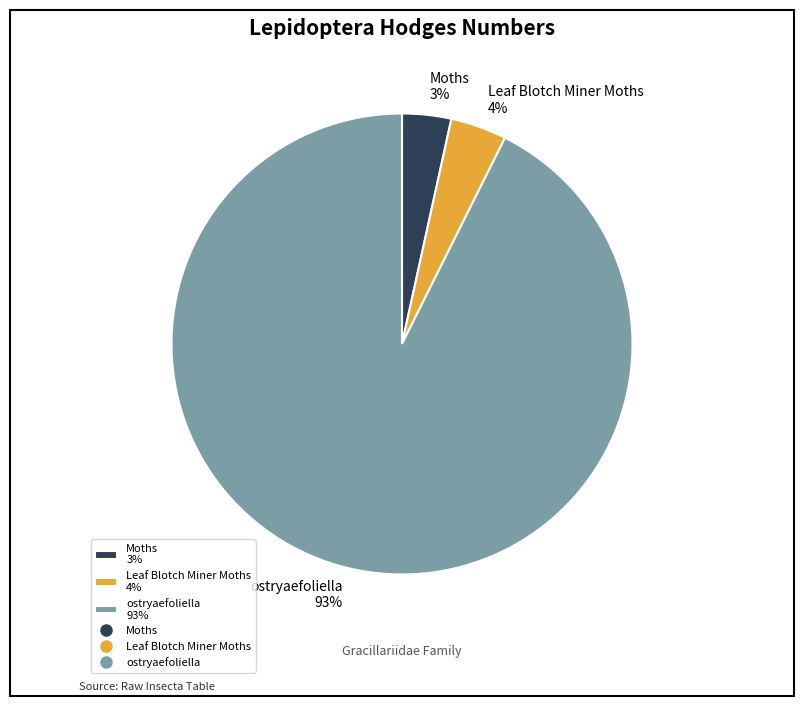

Is it true that Leaf Blotch Miner Moths is 4% of the pie?

True